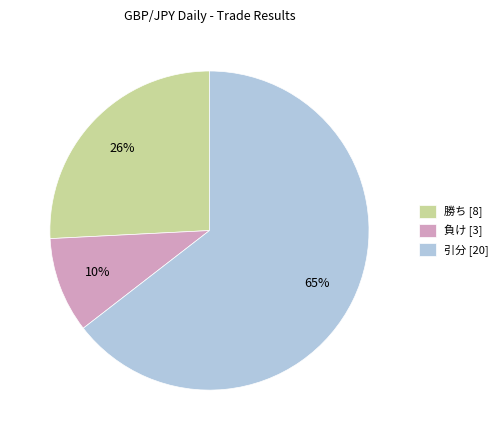

Is the sum of 引分 [20] and 負け [3] greater than half?

Yes